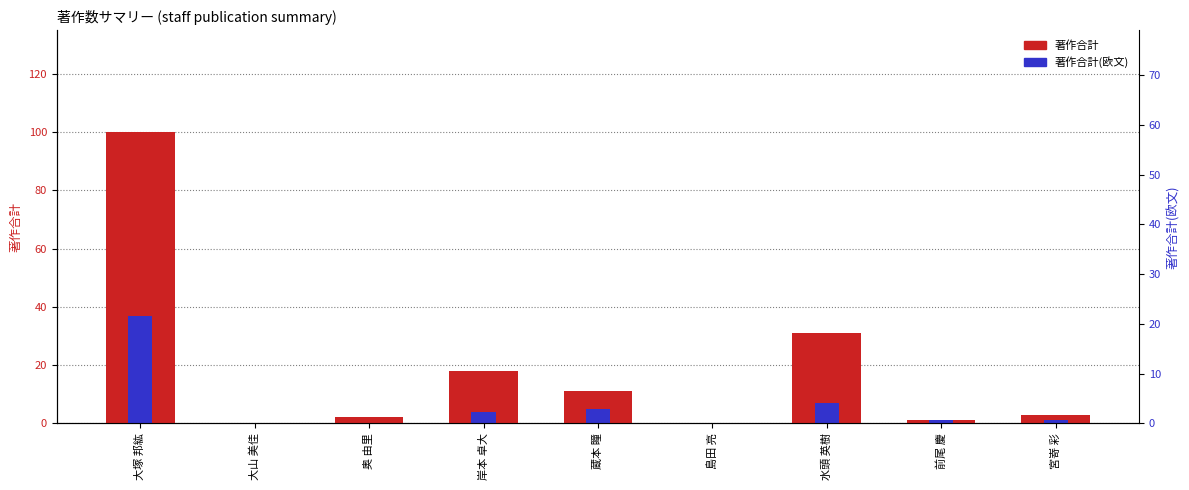

Is the value of 著作合計(欧文) at 宮嵜 彩 greater than the value of 著作合計 at 蔵本 瞳?

No